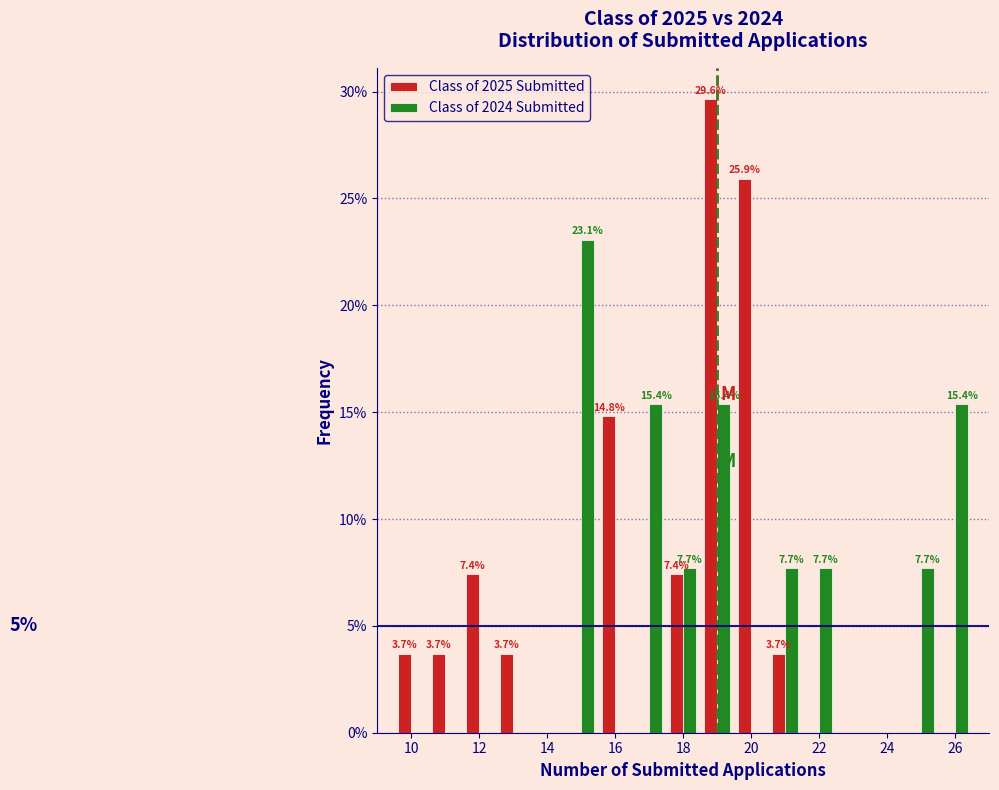

In the Class of 2024 Submitted series, which range on the x-axis has the tallest bar?

14.5 to 15.5